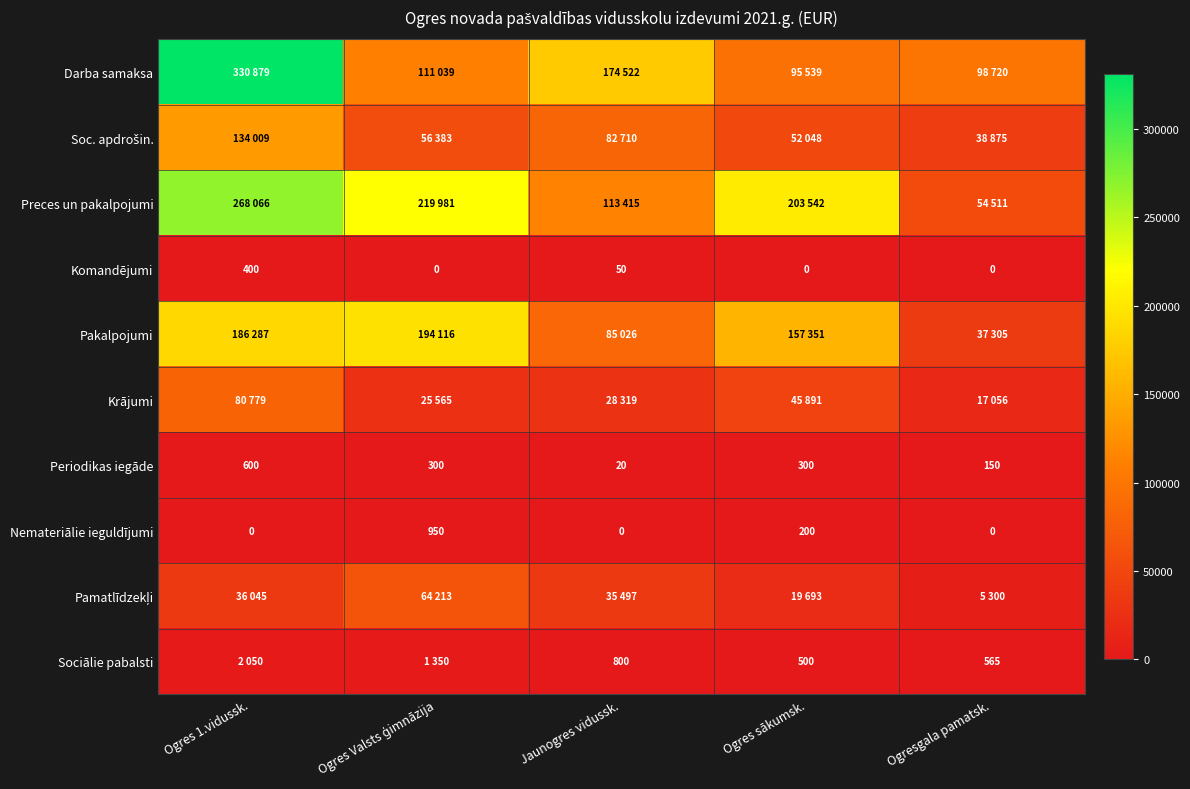

Is it true that Nemateriālie ieguldījumi equals 359 at Ogres sākumsk.?

False